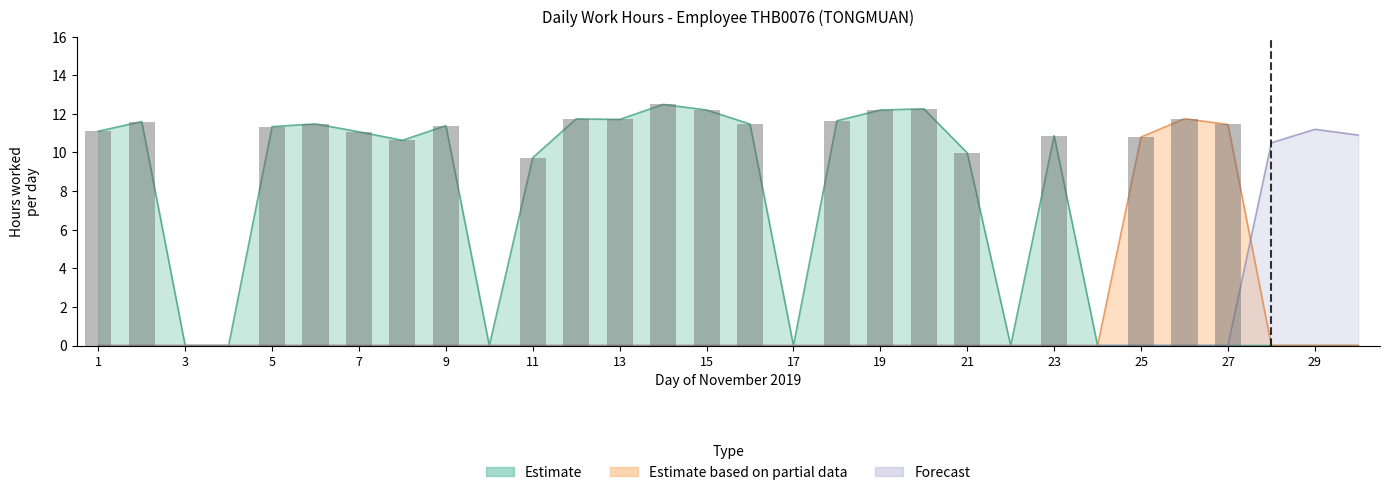

How many distinct data groups are displayed?

3